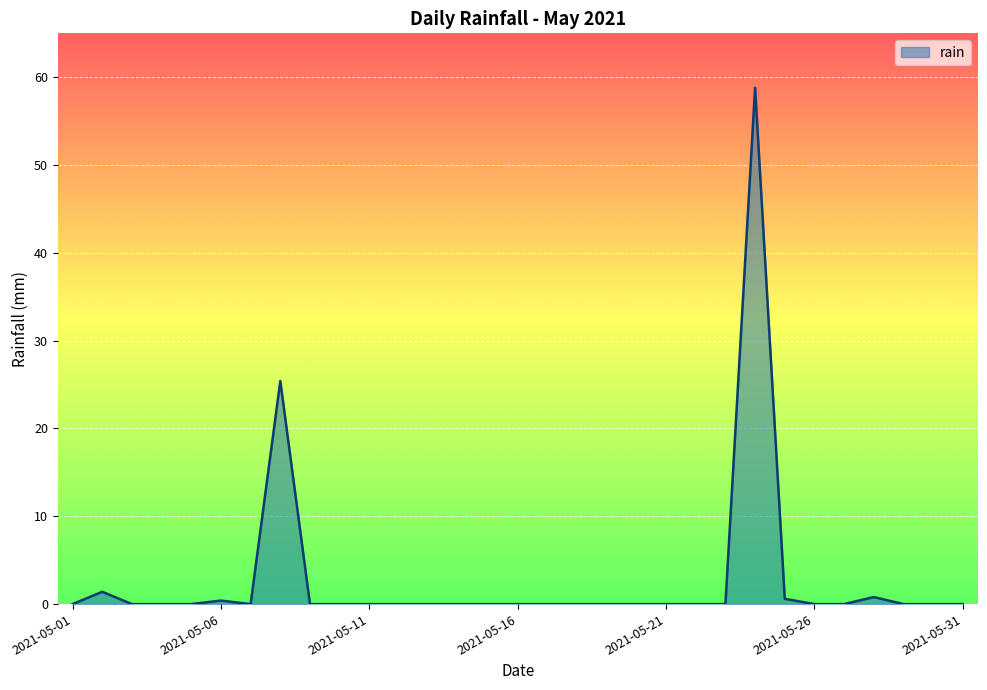

Does the chart display data point markers on the line(s)?

No